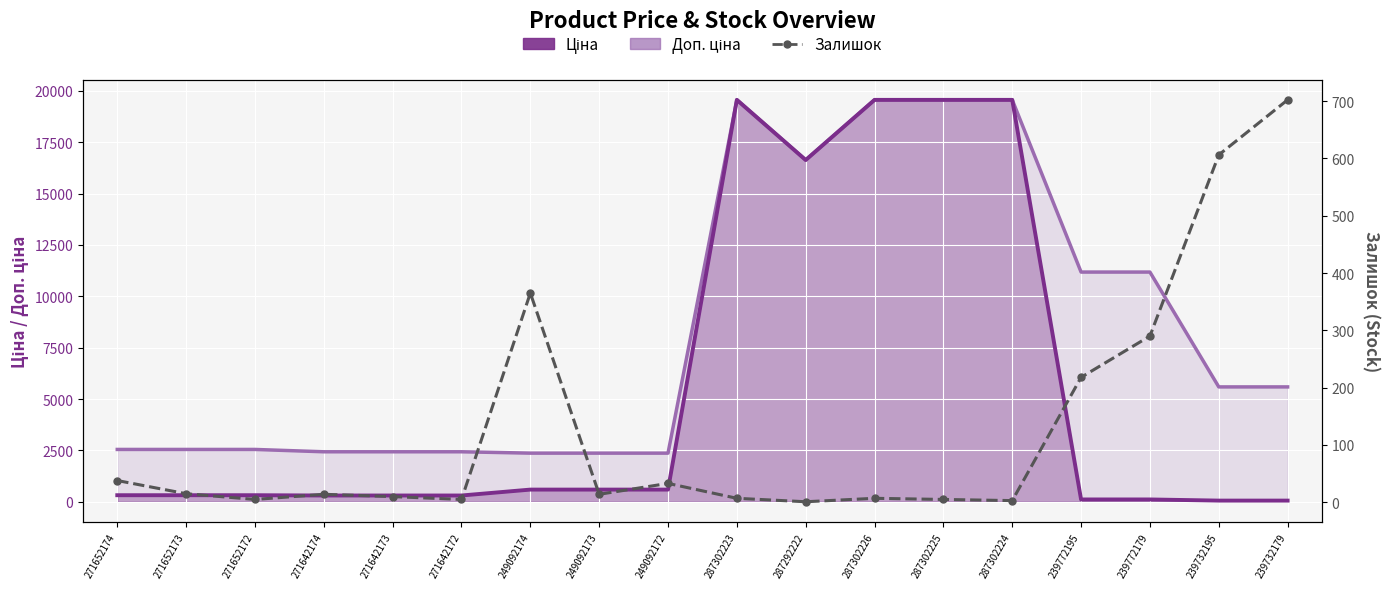

How many interior local peaks does the Залишок series have?

4